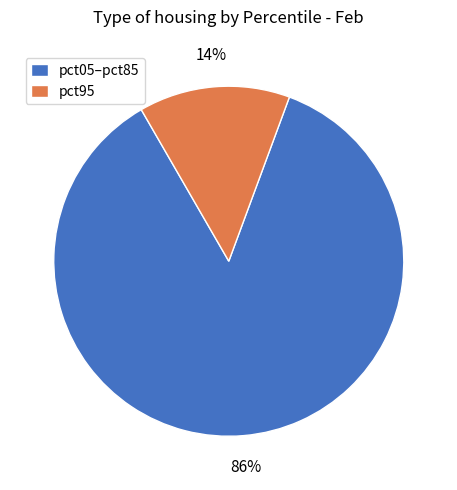

The pct05–pct85 slice represents 78% of the pie. True or false?

False